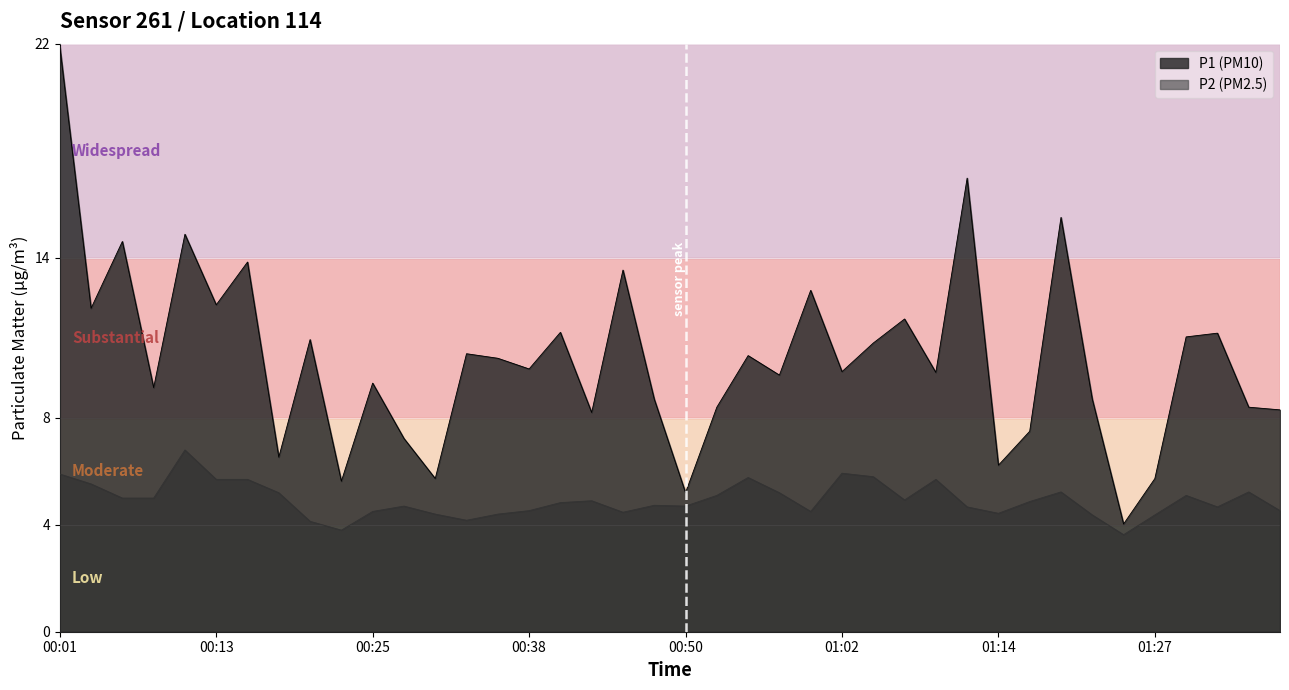

Rank the categories by P2 value from highest to lowest.

00:11, 01:02, 00:01, 01:05, 00:55, 00:13, 00:16, 01:10, 00:03, 01:19, 01:34, 00:18, 00:57, 00:52, 01:29, 00:06, 00:08, 01:07, 00:43, 01:17, 00:40, 00:48, 00:28, 00:50, 01:12, 01:31, 00:38, 01:36, 00:25, 01:00, 00:45, 01:14, 00:31, 00:35, 01:22, 01:27, 00:33, 00:21, 00:23, 01:24